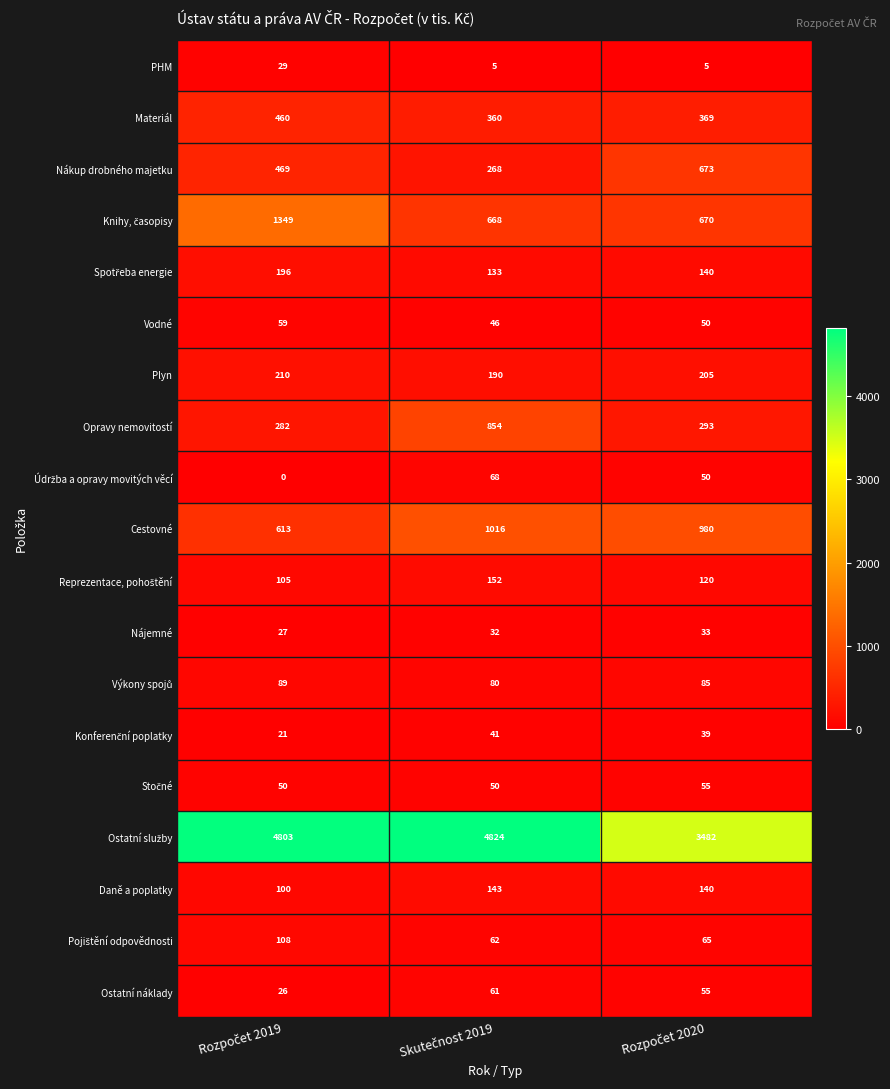

How many series are shown in this chart?

19